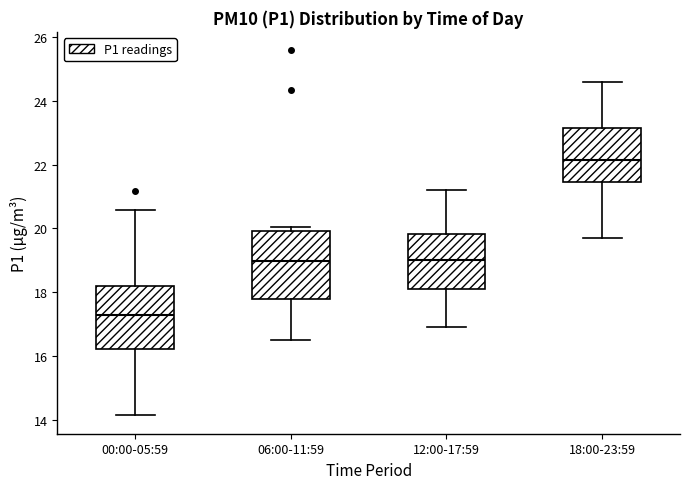

Reading left to right, transcribe this box plot: for each box, give where its median line is, the range the box spans, and where its two whiskers end, as read against the y-axis. The values are not printed on the chart, so give them approximately, as read against the axis.

00:00-05:59: median 17.2, box 16.2 to 18.2, whiskers 14.2 to 20.6
06:00-11:59: median 19.0, box 17.8 to 20.0, whiskers 16.6 to 20.0 (just above the box's upper edge)
12:00-17:59: median 19.0, box 18.2 to 19.8, whiskers 17.0 to 21.2
18:00-23:59: median 22.2, box 21.4 to 23.2, whiskers 19.8 to 24.6